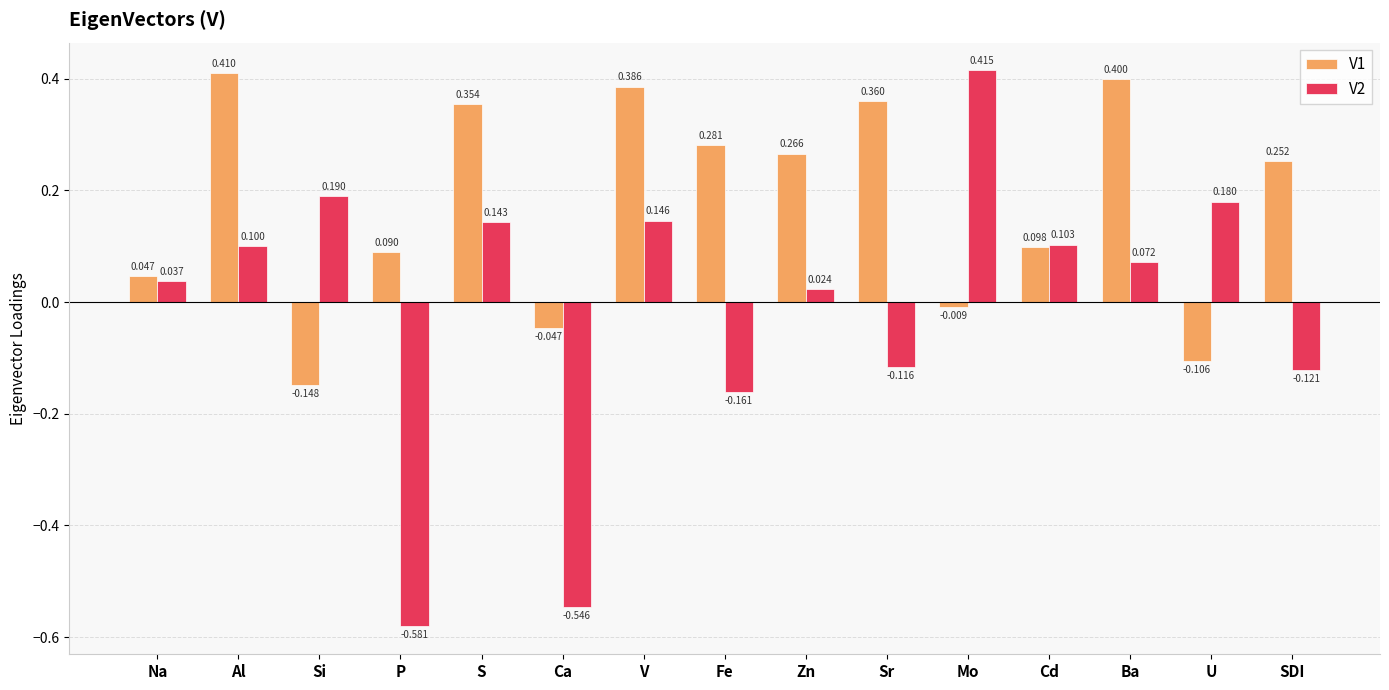

How many values in the V2 series are below 0?

5